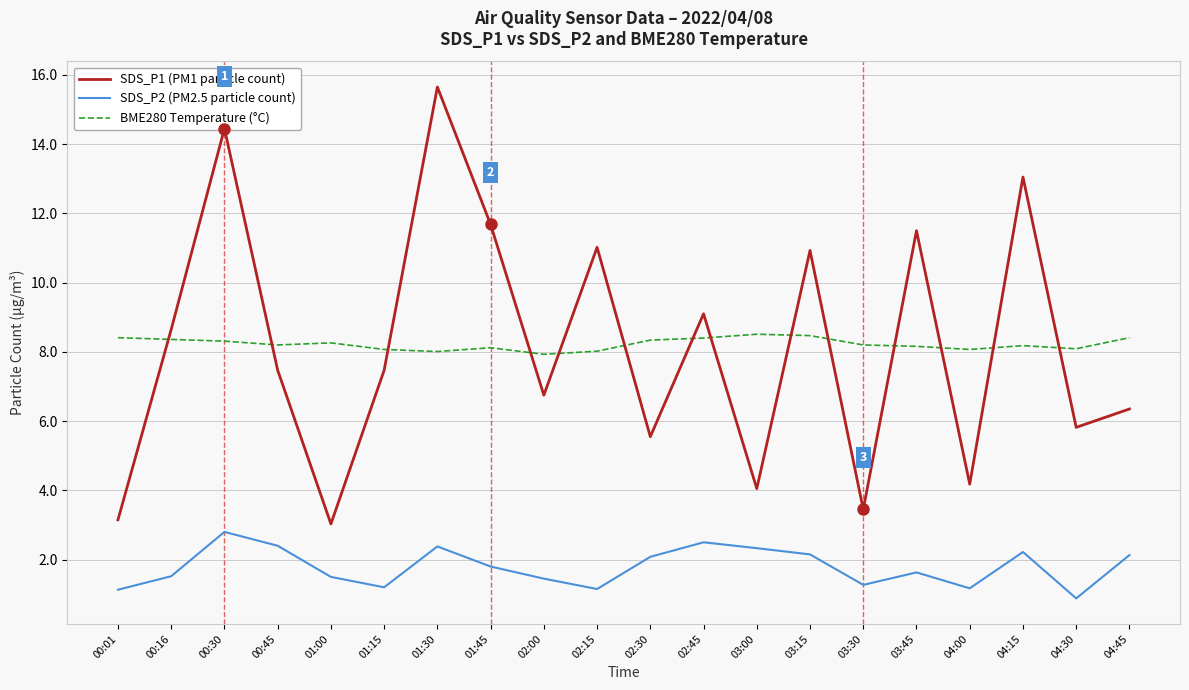

At which label is SDS_P1 (PM1 particle count) closest to 9?

02:45